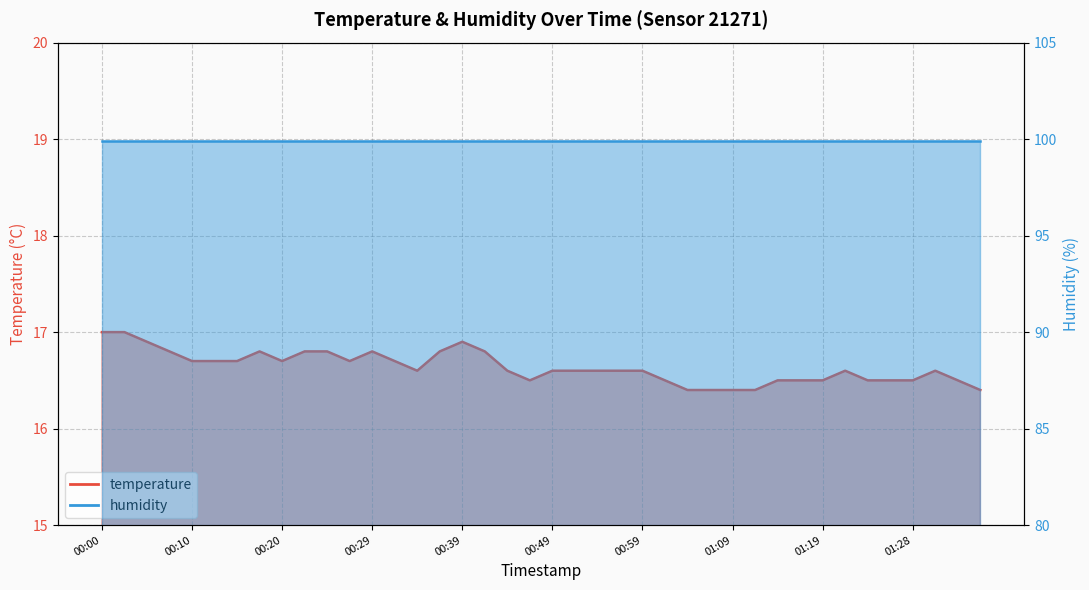

Count the values in the range 16 to 17.

40